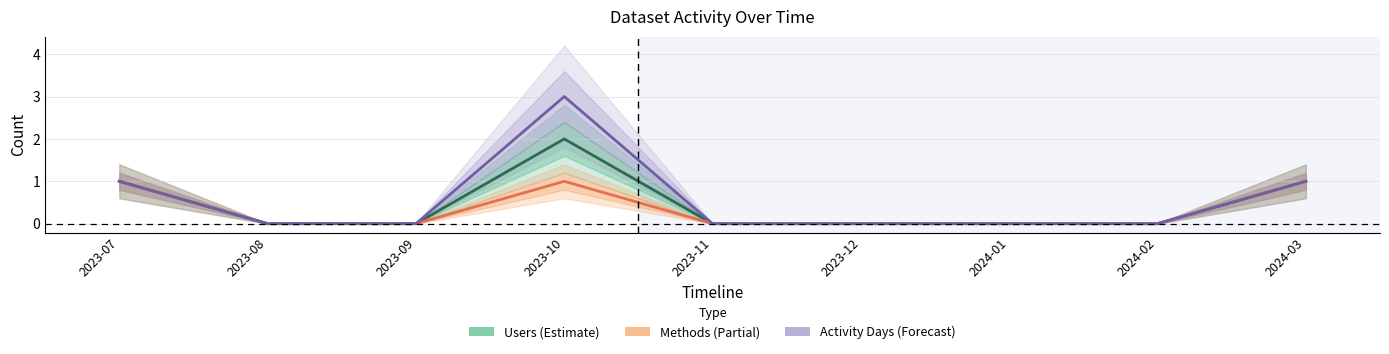

How many values in Methods are above zero?

3